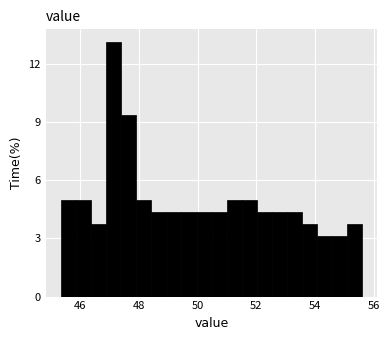

Read against the x-axis, roughly where is the centre of the tallest bar?

47.2